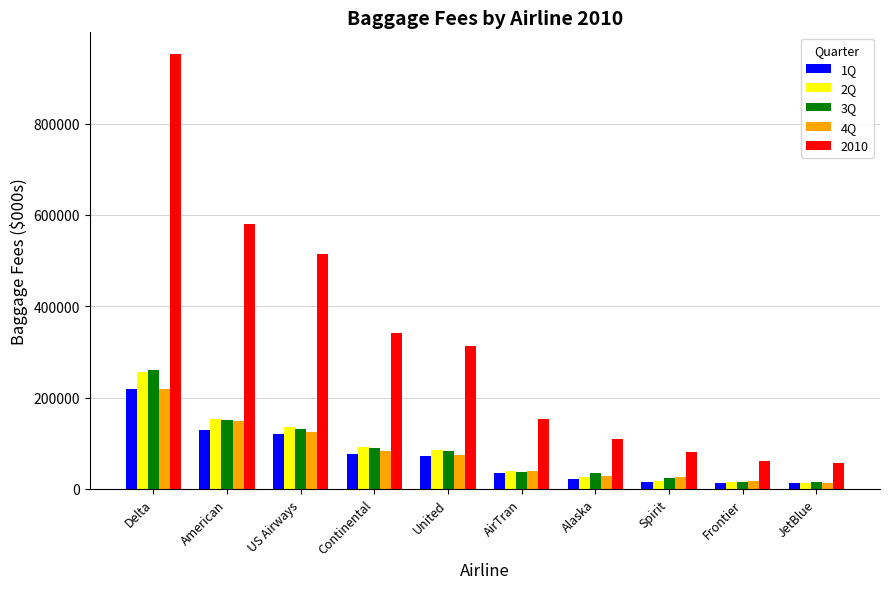

How many bars are there in total?

50